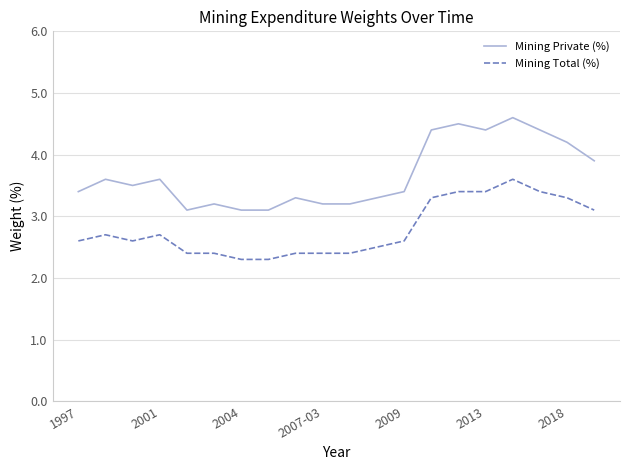

Rank the series by their average value, from highest to lowest.

Mining Private (%), Mining Total (%)